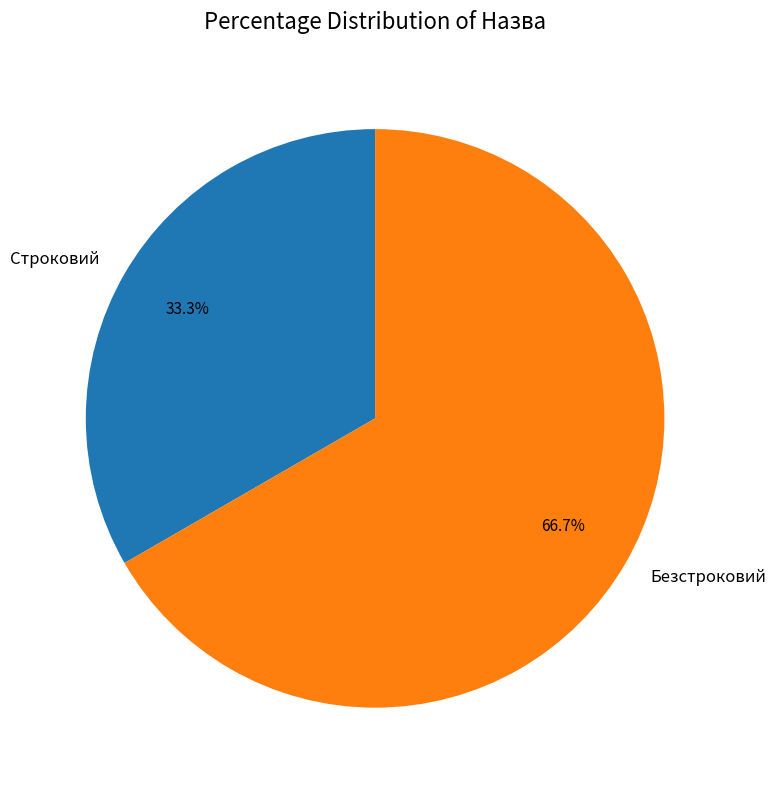

To the nearest percent, what portion does Строковий represent?

33%